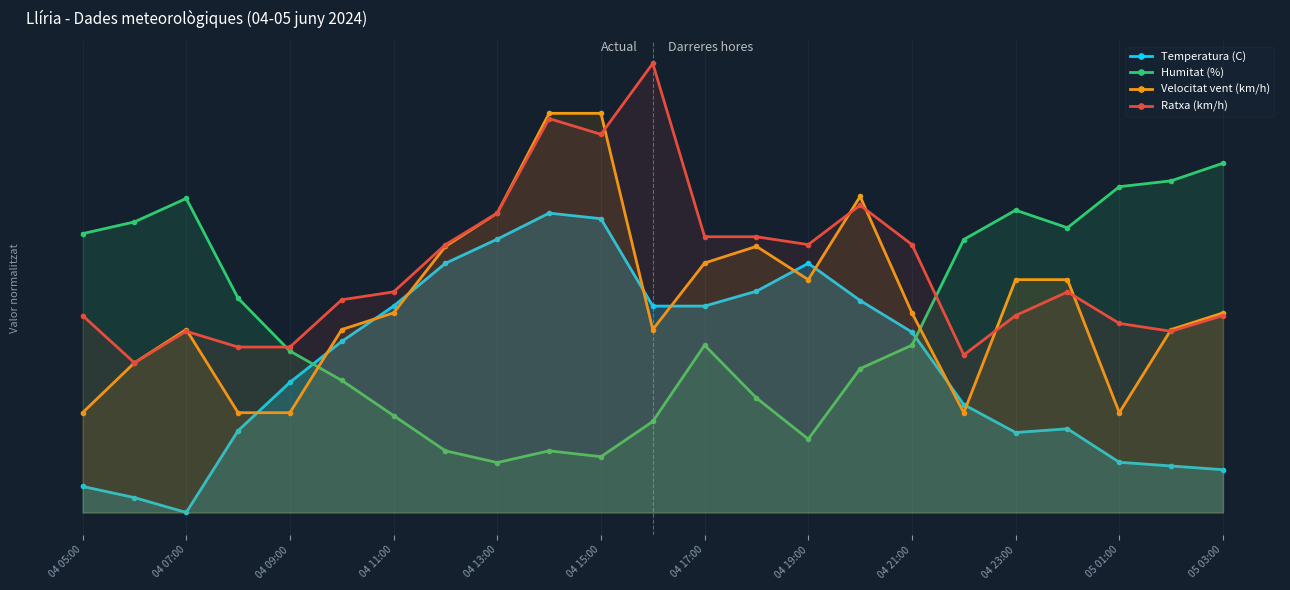

How many series are shown in this chart?

4